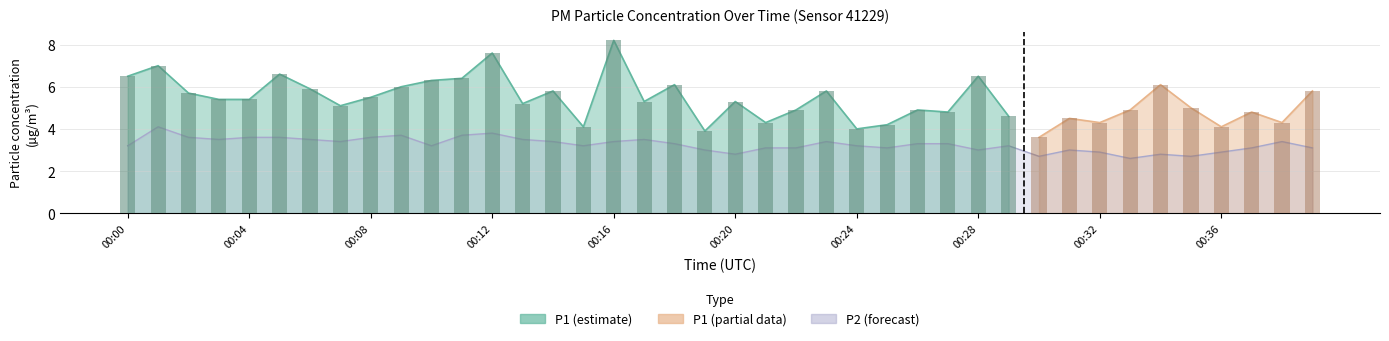

What is the minimum value shown in the chart?

2.6